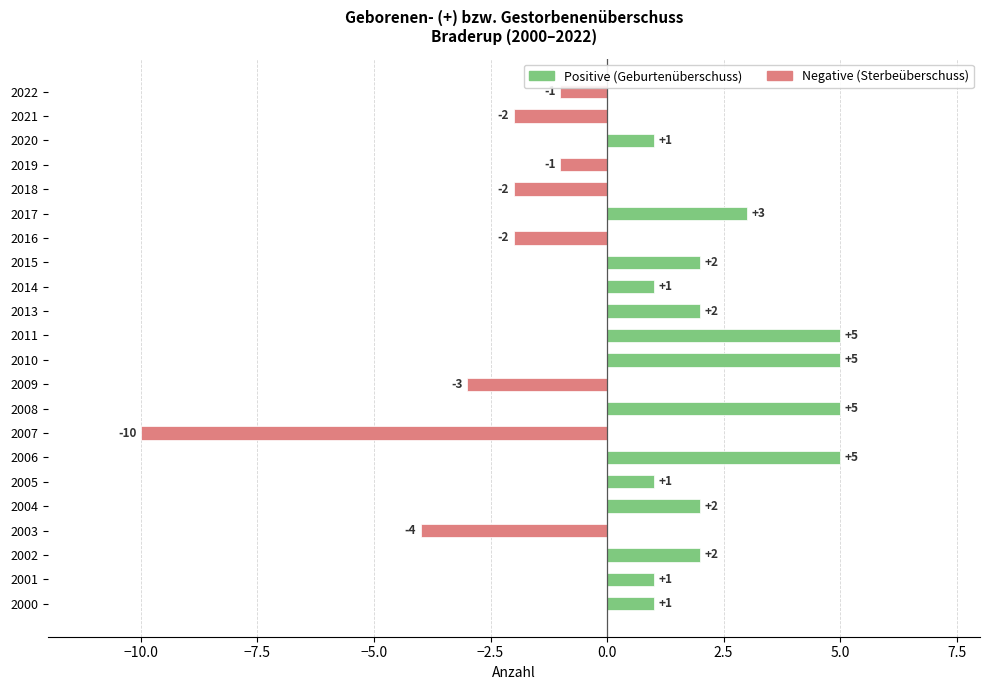

At 2011, list the series in order from smallest to largest.

Negative (Sterbeüberschuss), Positive (Geburtenüberschuss)